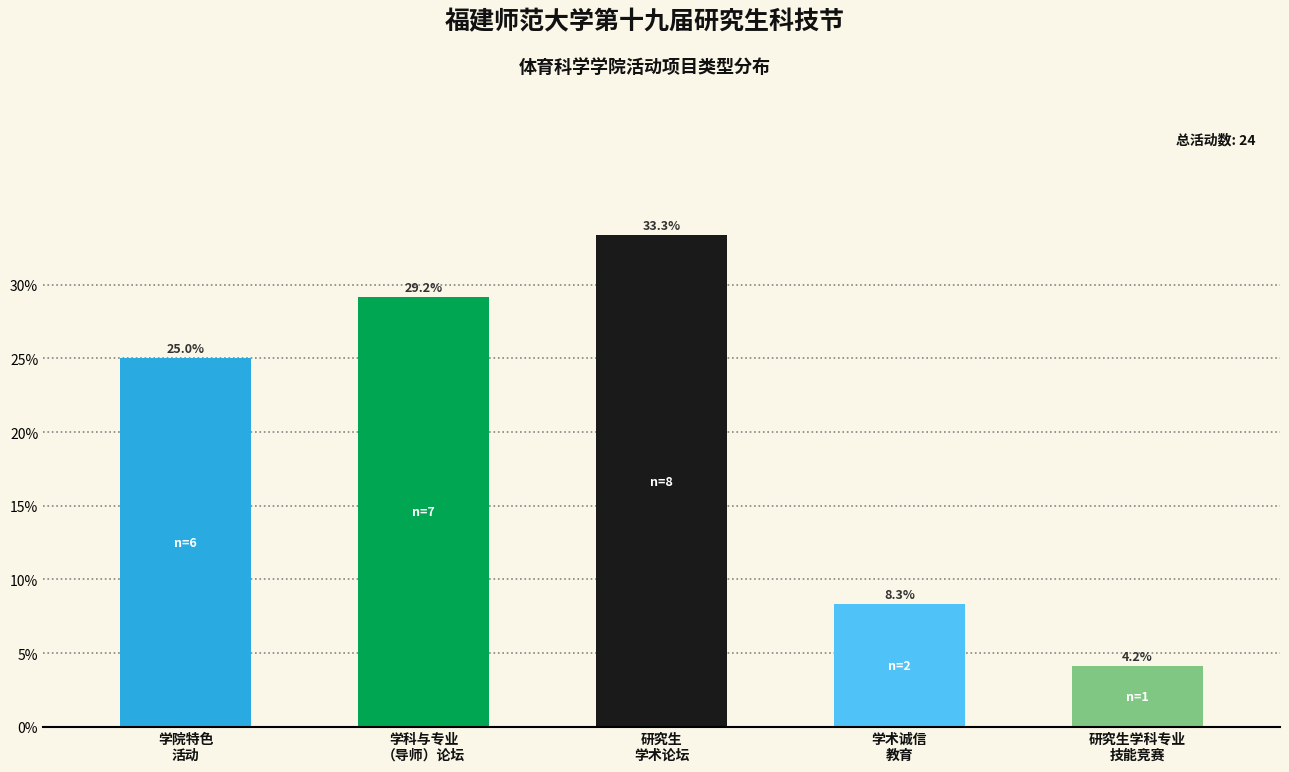

Does the chart contain any negative values?

No